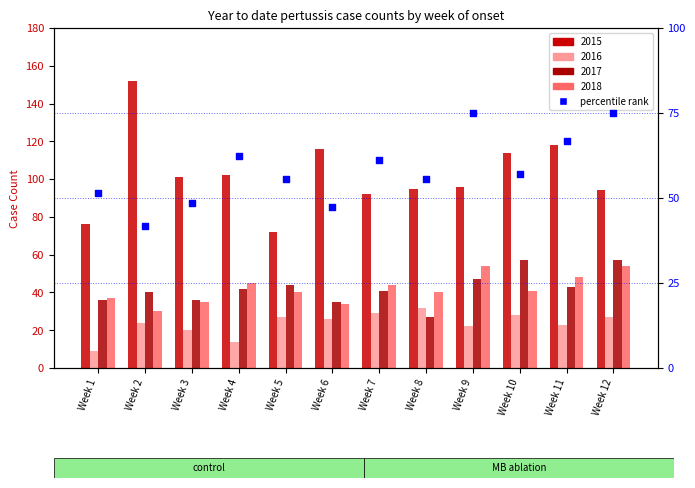

Which has a higher value, Week 9 or Week 6?

Week 9